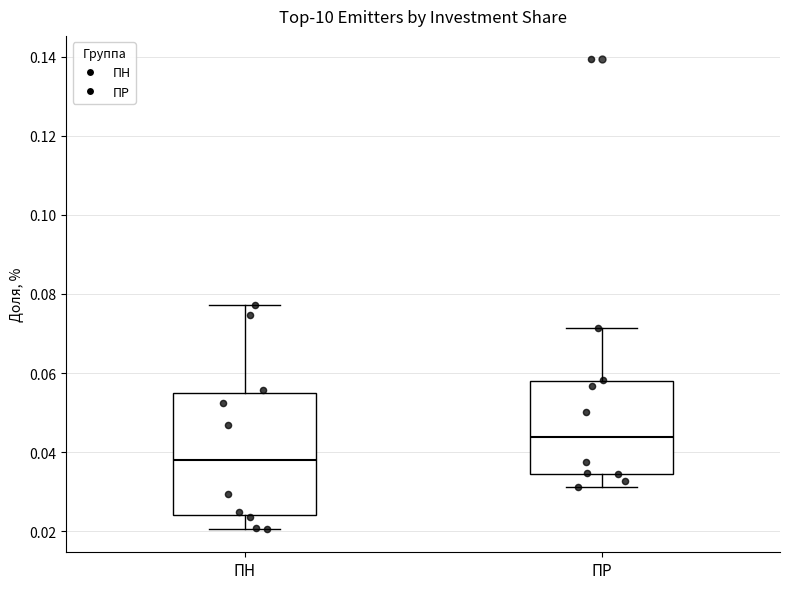

Which box is the tallest, from its lower edge to its upper edge?

ПН